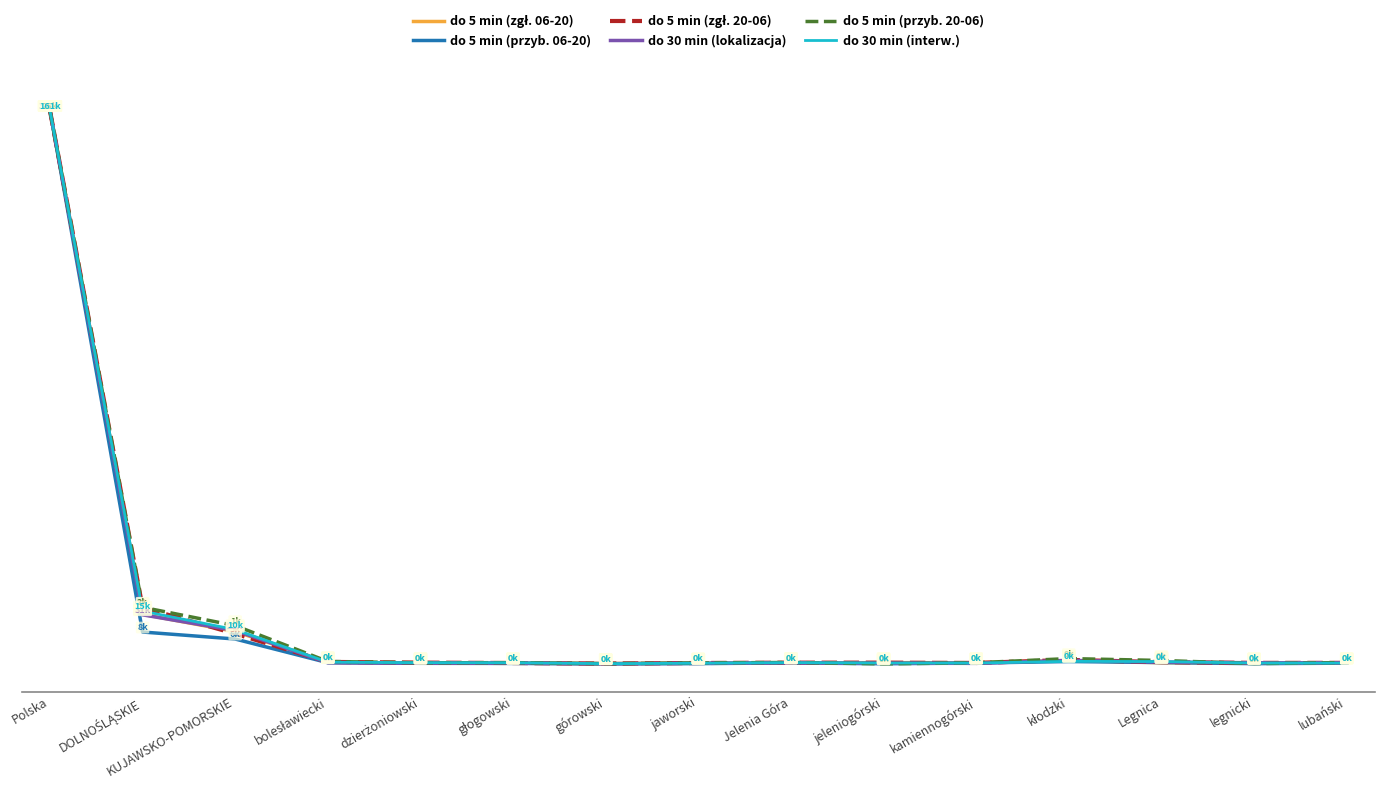

True or false: do 30 min (interw.) and do 5 min (zgł. 06-20) intersect in this chart.

True